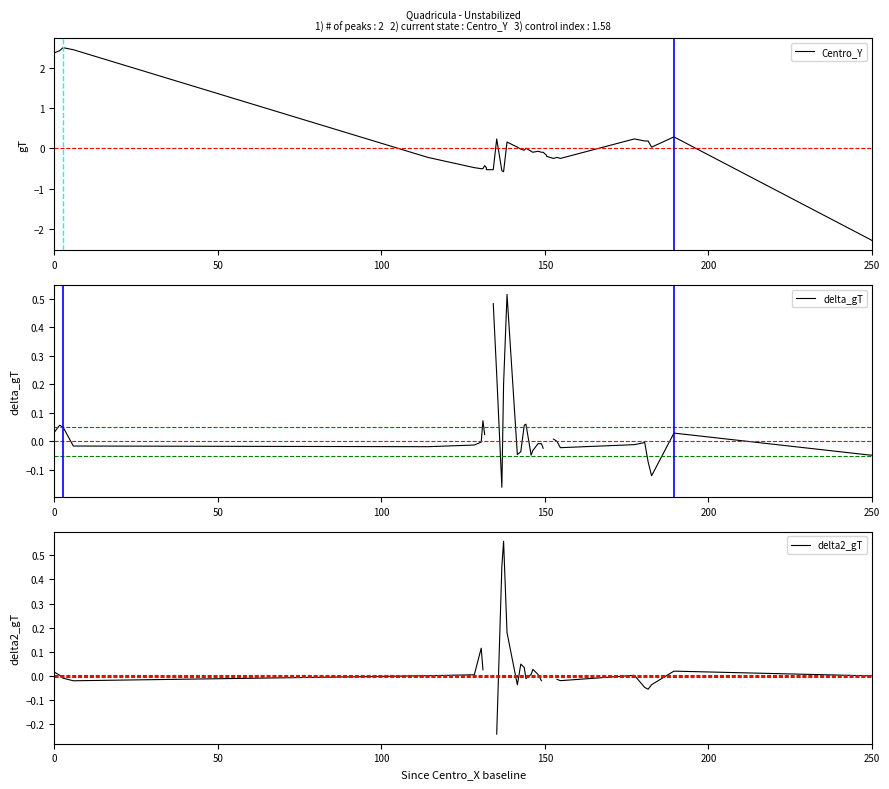

True or false: delta2_gT and Centro_Y intersect in this chart.

True